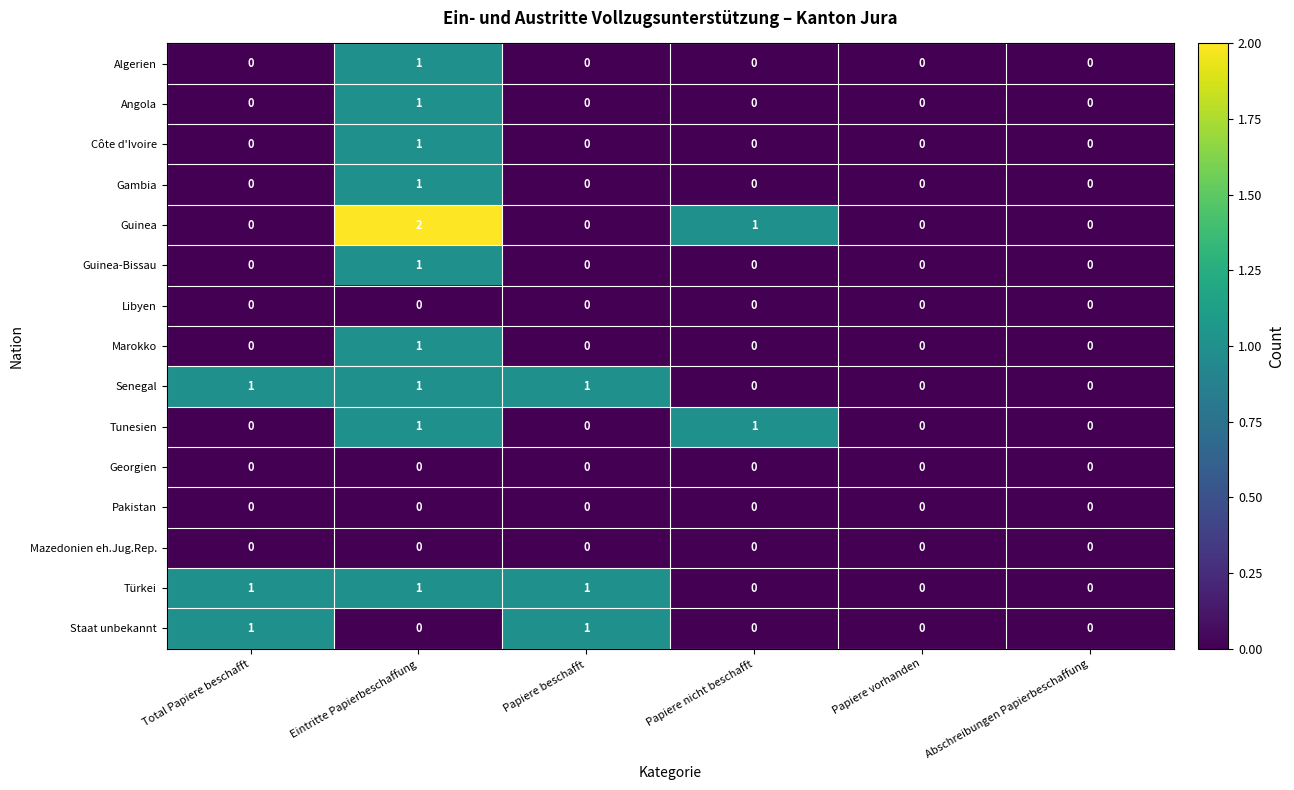

Between Eintritte Papierbeschaffung and Papiere beschafft, which series saw the biggest shift?

Guinea